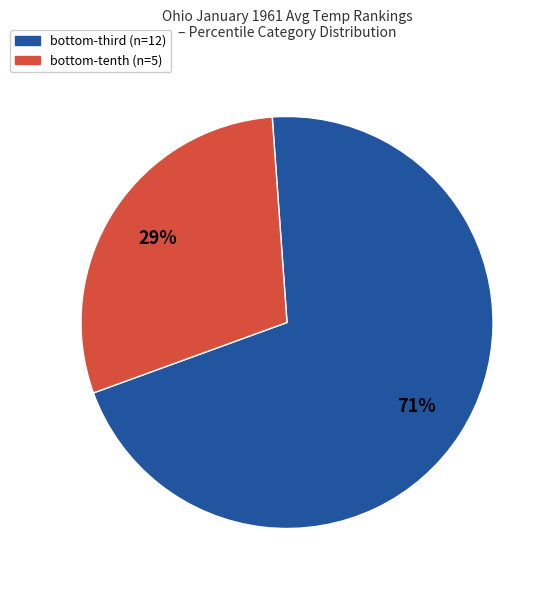

How many slices are in this pie chart?

2